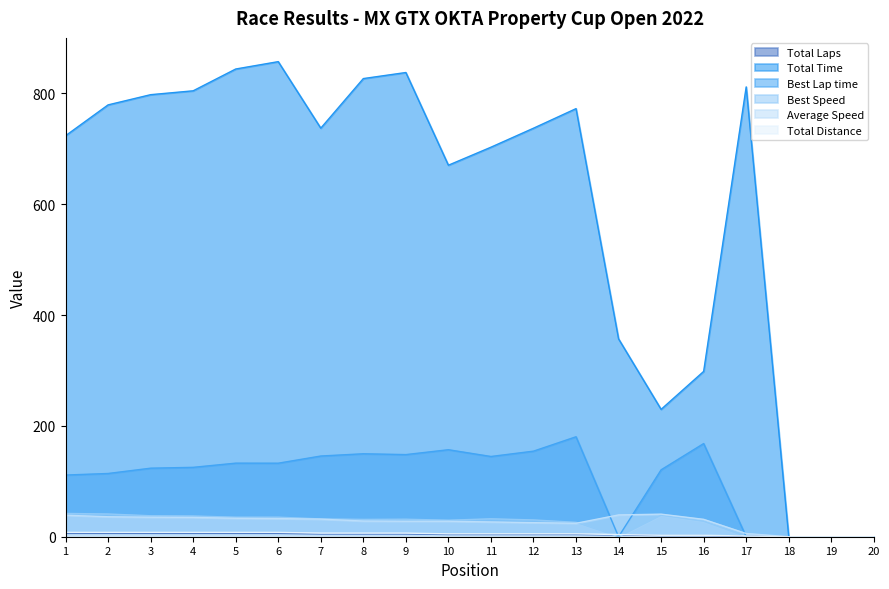

What is the difference between the maximum and minimum values in the Best Speed series?

42.0